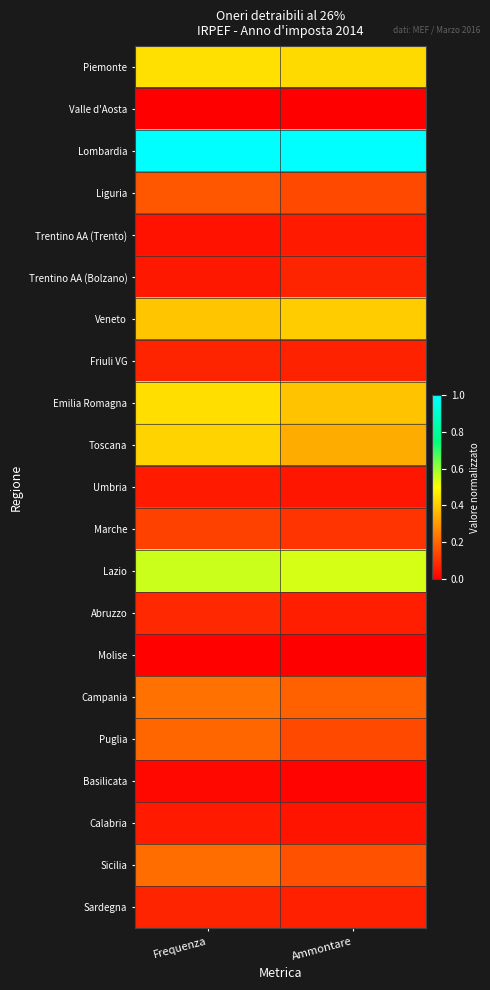

Which has a higher value, Frequenza or Ammontare?

Frequenza